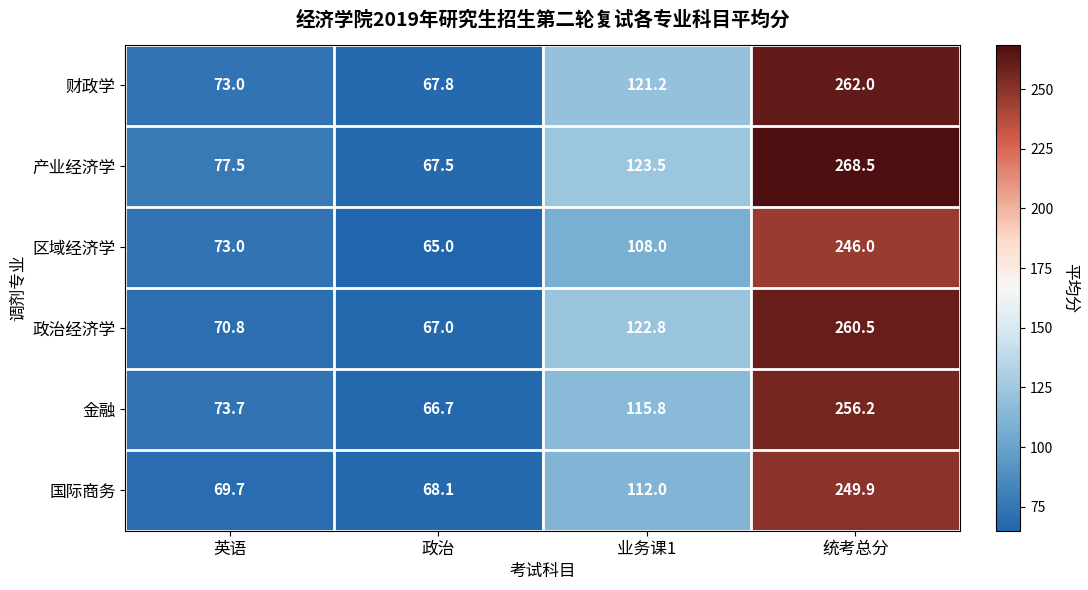

Which series has the largest range (max minus min)?

产业经济学